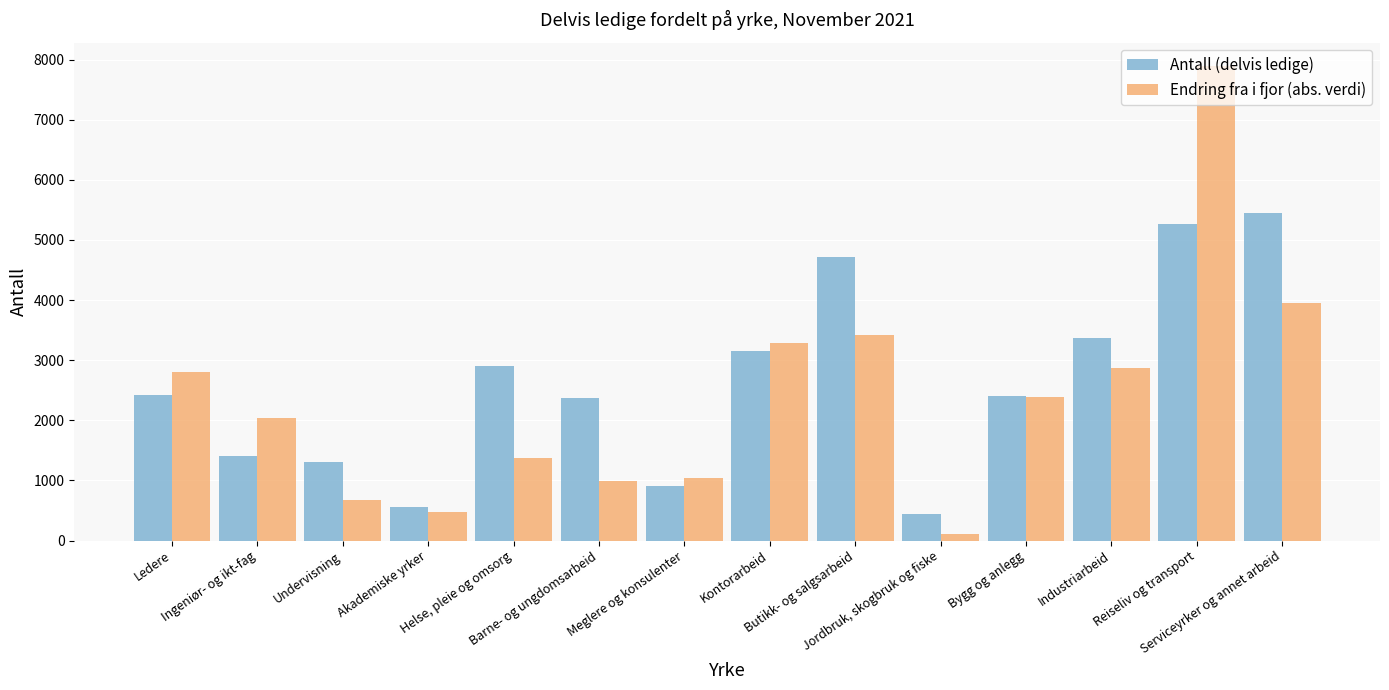

What is the difference between the Antall (delvis ledige) values at Bygg og anlegg and Butikk- og salgsarbeid?

2299